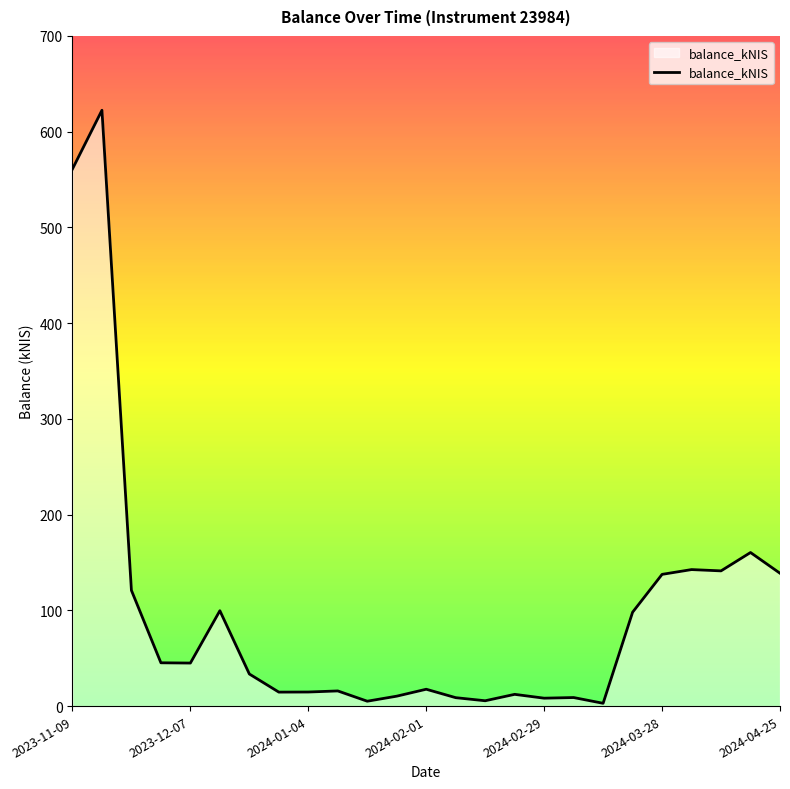

What is the greatest value displayed?

622.4